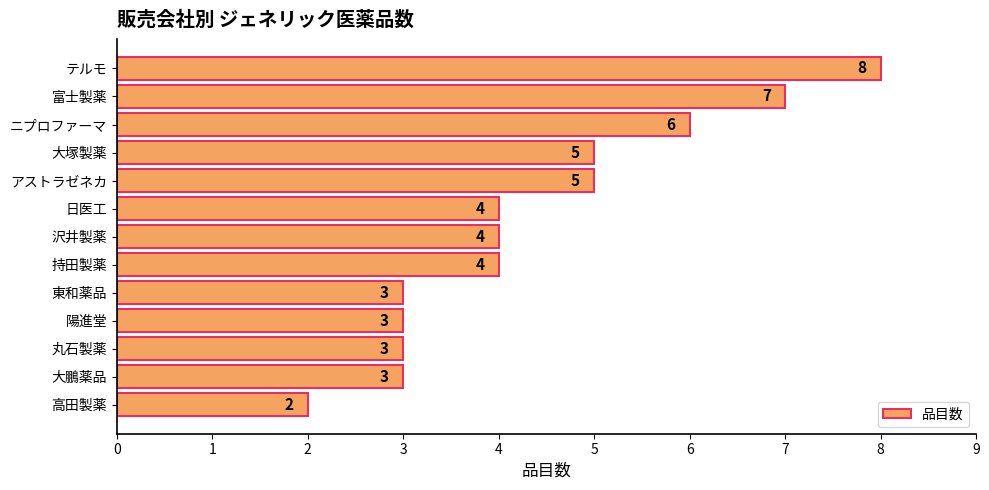

How many values are below 4?

5